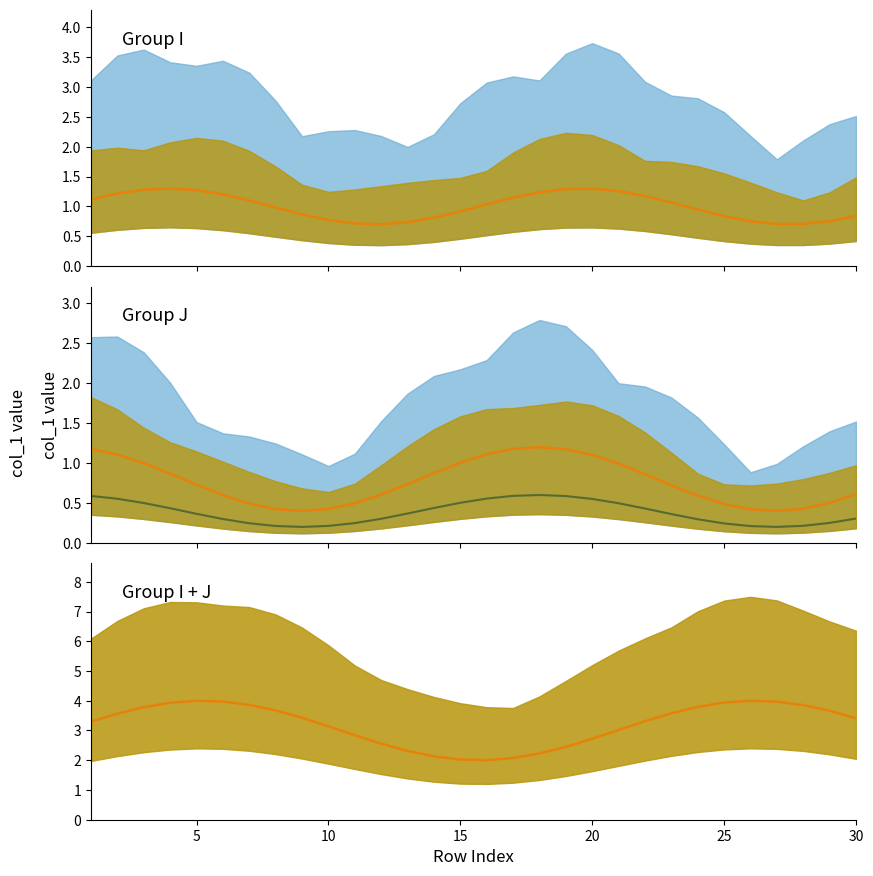

Which series has the largest range (max minus min)?

Median